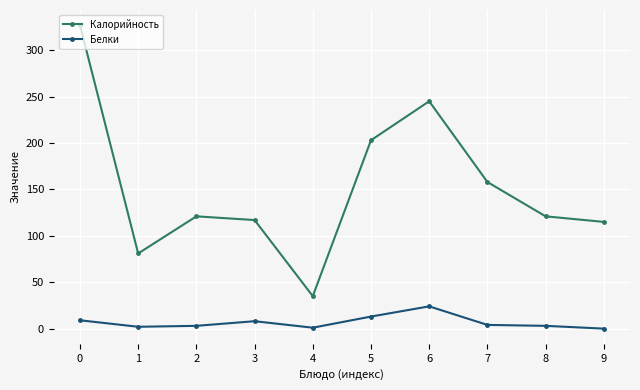

List the series in order of their overall mean, lowest first.

Белки, Калорийность